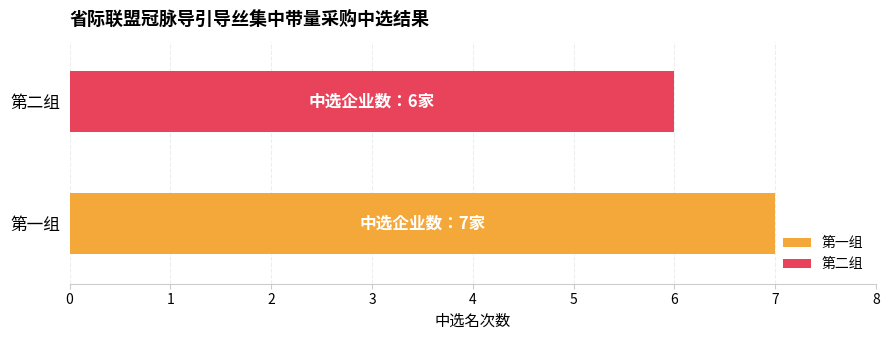

Reading top to bottom, transcribe all the data shown in this chart.

第二组=6	第一组=7